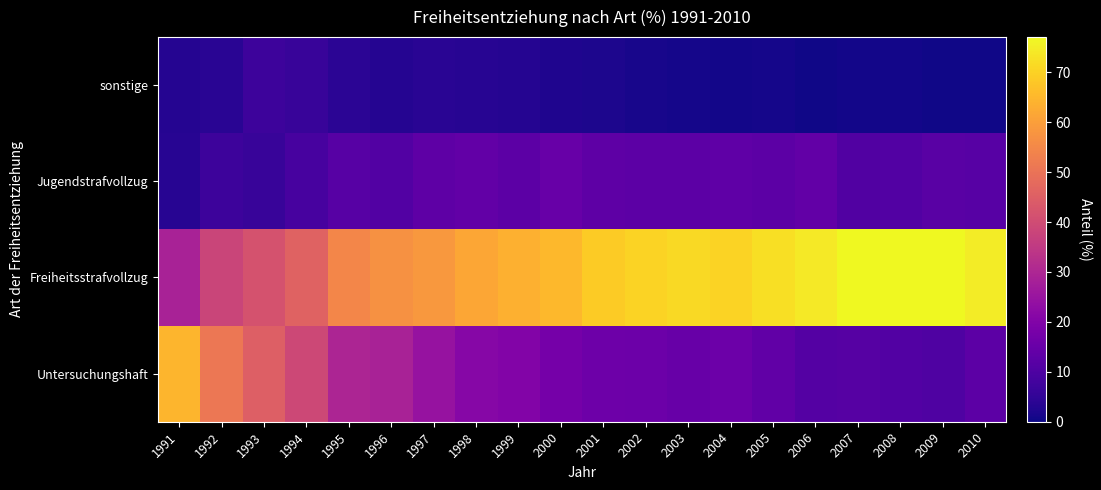

Which series has the largest total across all categories?

Freiheitsstrafvollzug